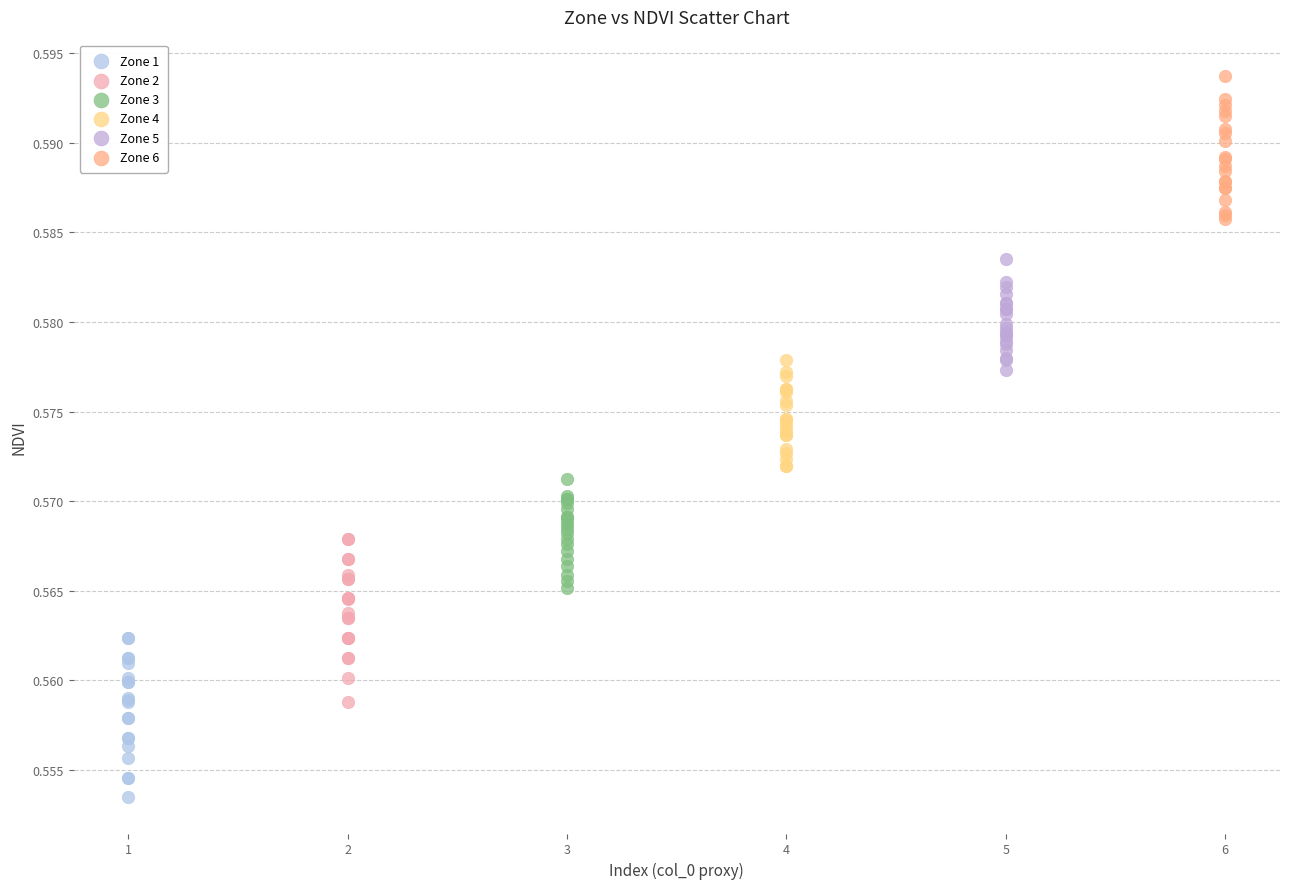

Which series reaches the minimum Y coordinate?

Zone 1